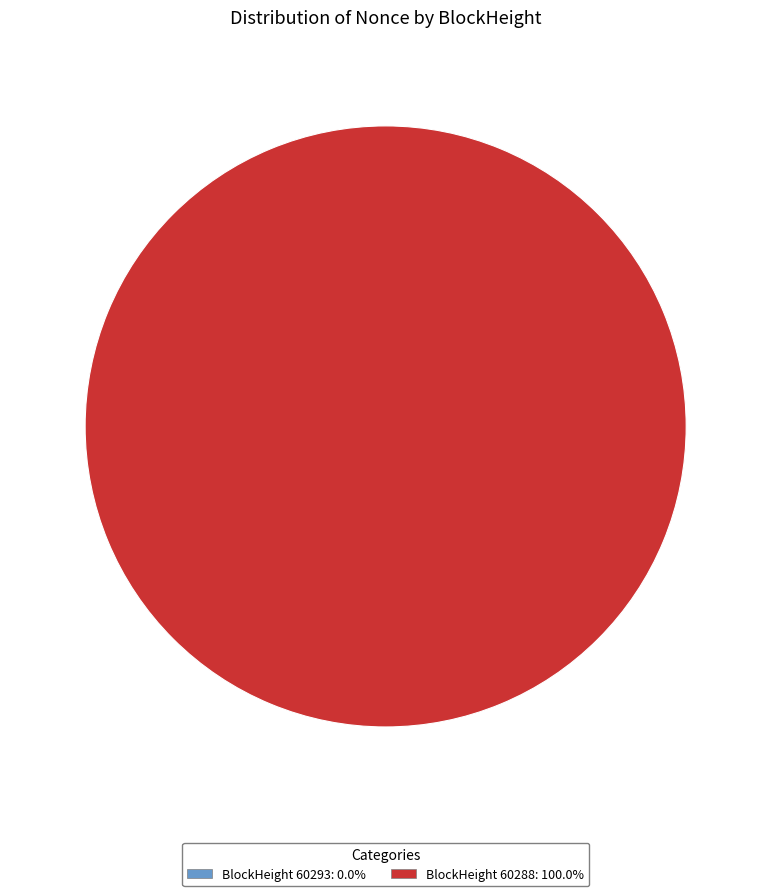

To the nearest percent, what is the combined percentage of 60293 and 60288?

100%